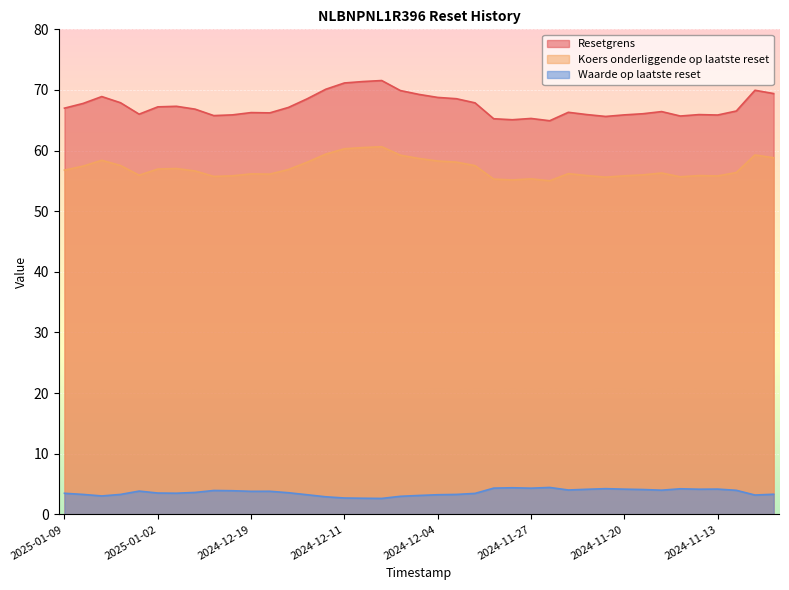

What is the difference between the maximum and minimum values in the Koers onderliggende op laatste reset series?

5.6